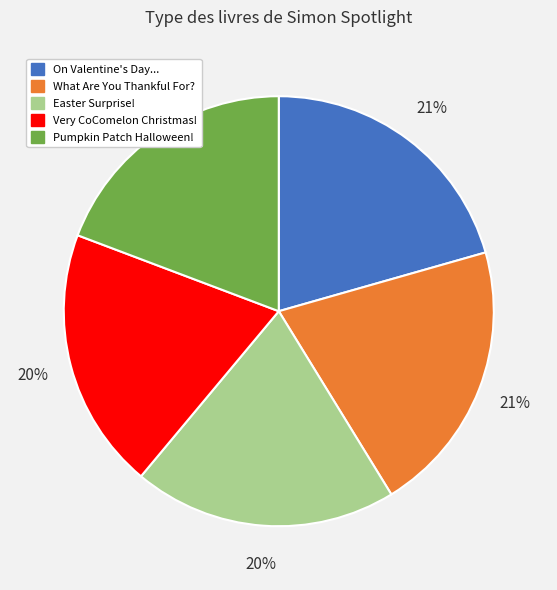

To the nearest percent, what is the combined percentage of What Are You Thankful For? and Pumpkin Patch Halloween!?

40%